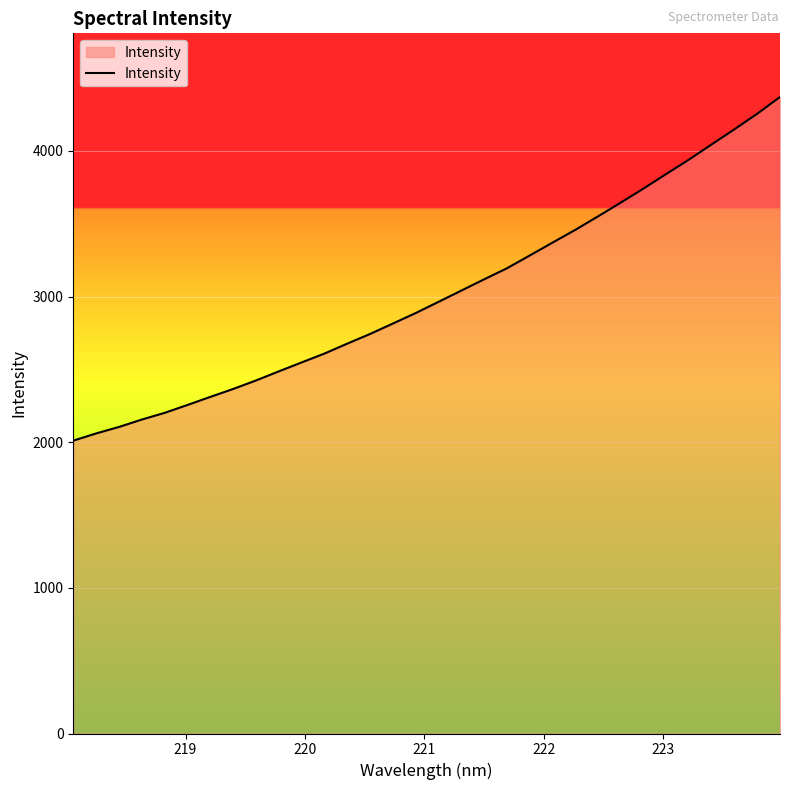

What is the smallest value displayed?

2010.5